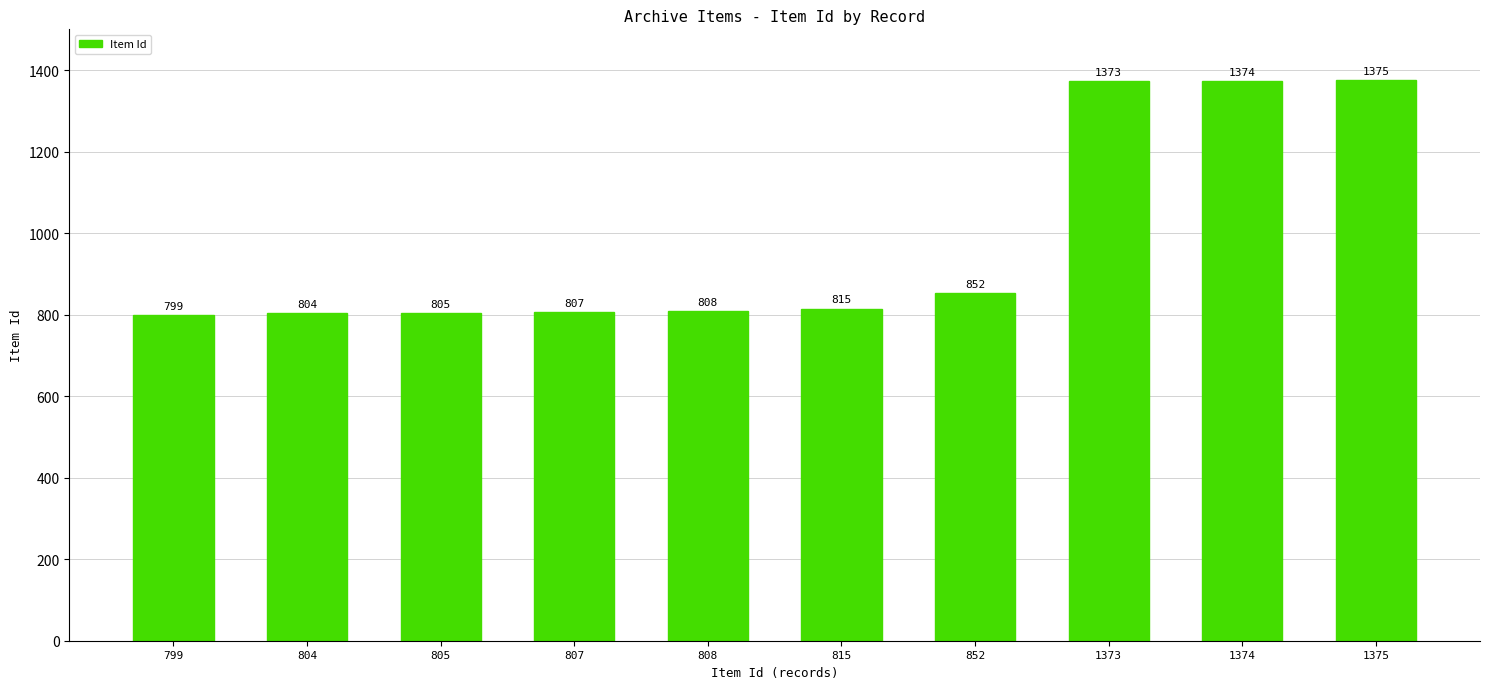

Rank the categories by value from lowest to highest.

799, 804, 805, 807, 808, 815, 852, 1373, 1374, 1375